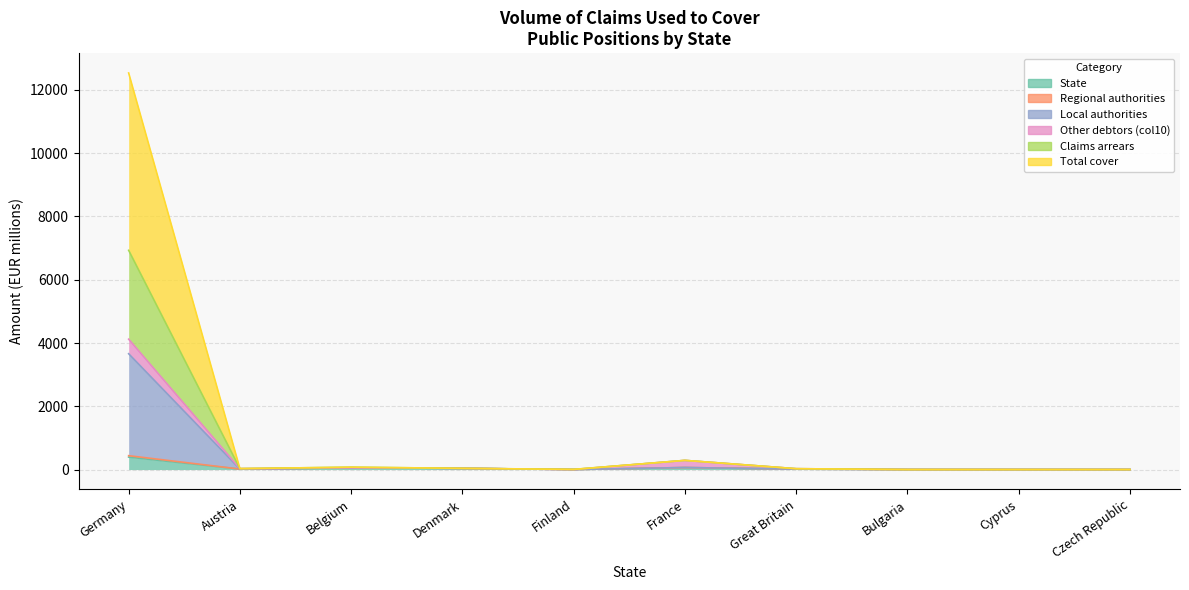

Which series changed the most between Belgium and Cyprus?

Local authorities